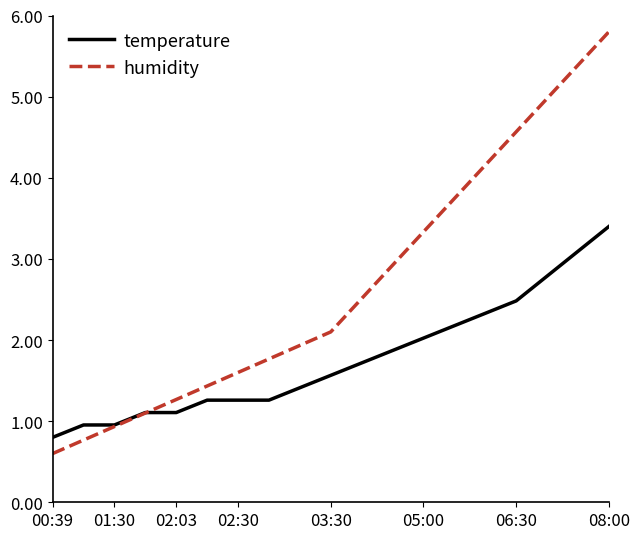

Which series has the largest range (max minus min)?

humidity